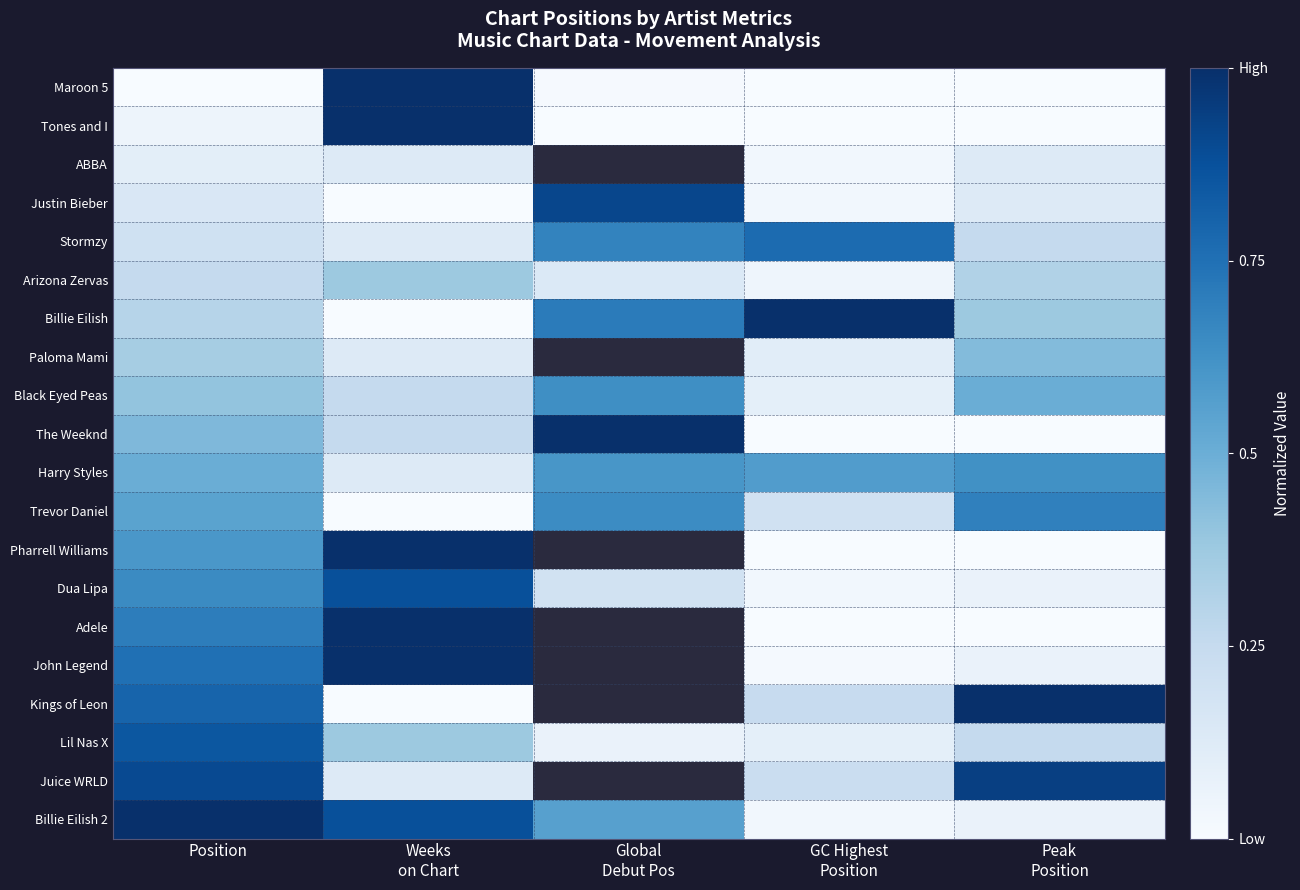

What is the total value across all series at Position?

9.6